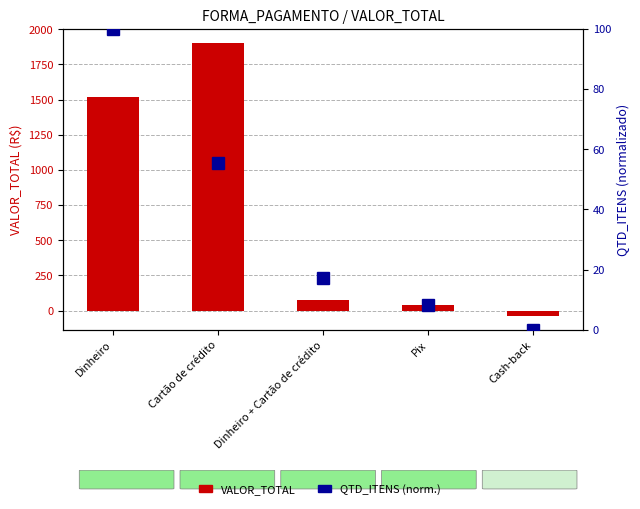

What are all the series names shown in the legend?

VALOR_TOTAL, QTD_ITENS (norm.)